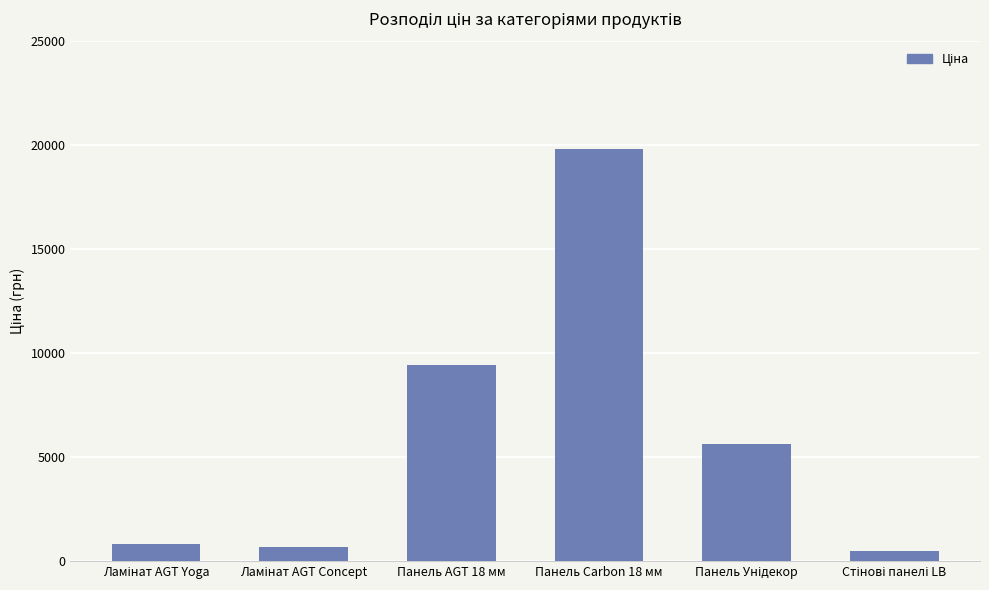

At which category does the chart reach its peak across all series?

Панель Carbon 18 мм